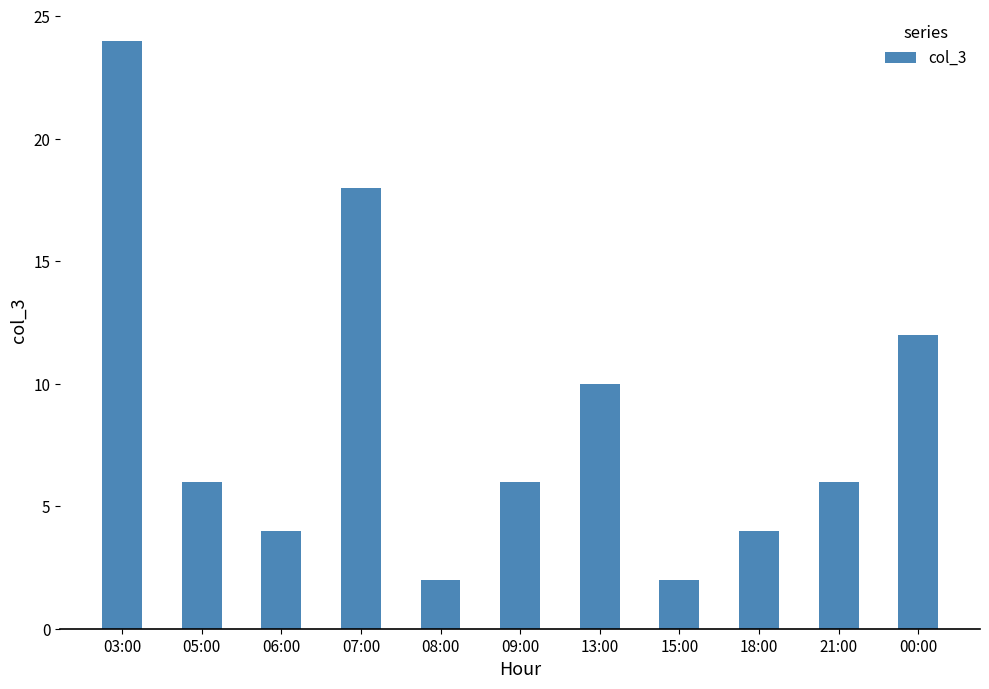

Which label corresponds to the largest value in the chart?

03:00